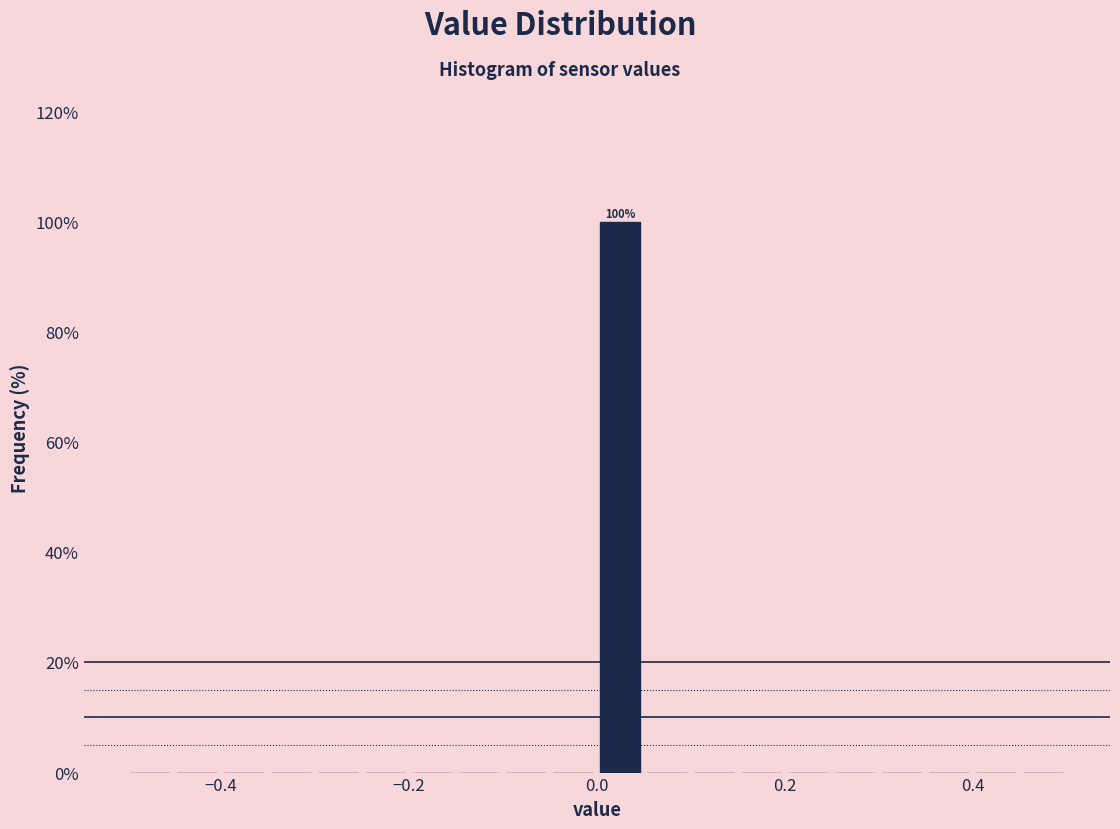

Around what value on the x-axis is the tallest bar? Give the approximate position of its centre, as read against the axis.

0.02